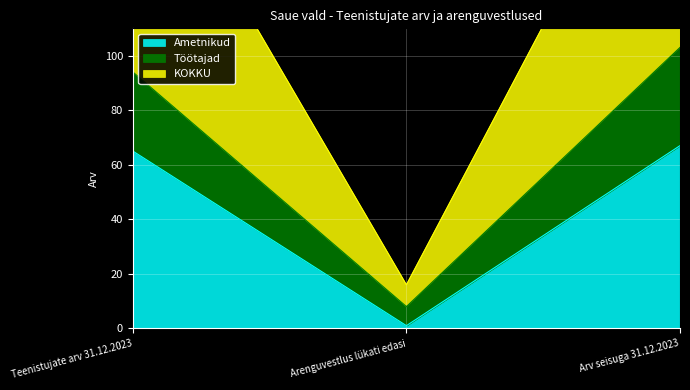

What is the sum of the Ametnikud values at Arv seisuga 31.12.2023 and Teenistujate arv 31.12.2023?

132